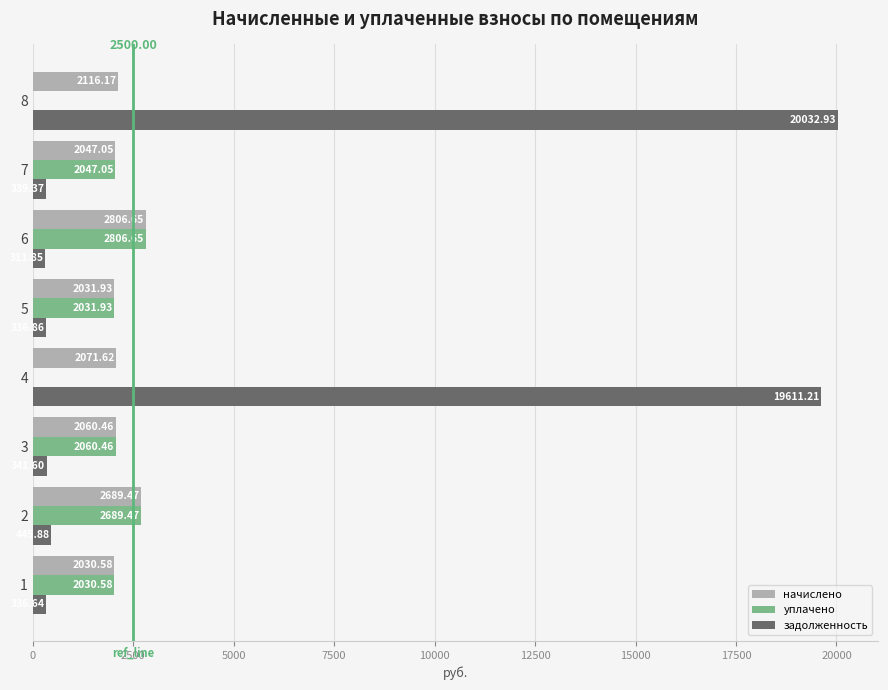

What is the sum of all начислено values?

17853.9